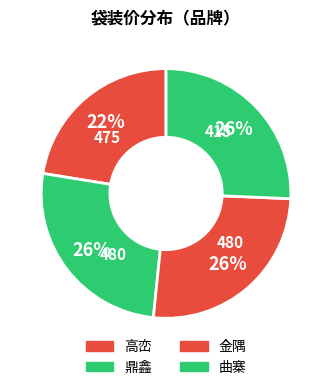

The 曲寨 slice represents 34% of the pie. True or false?

False